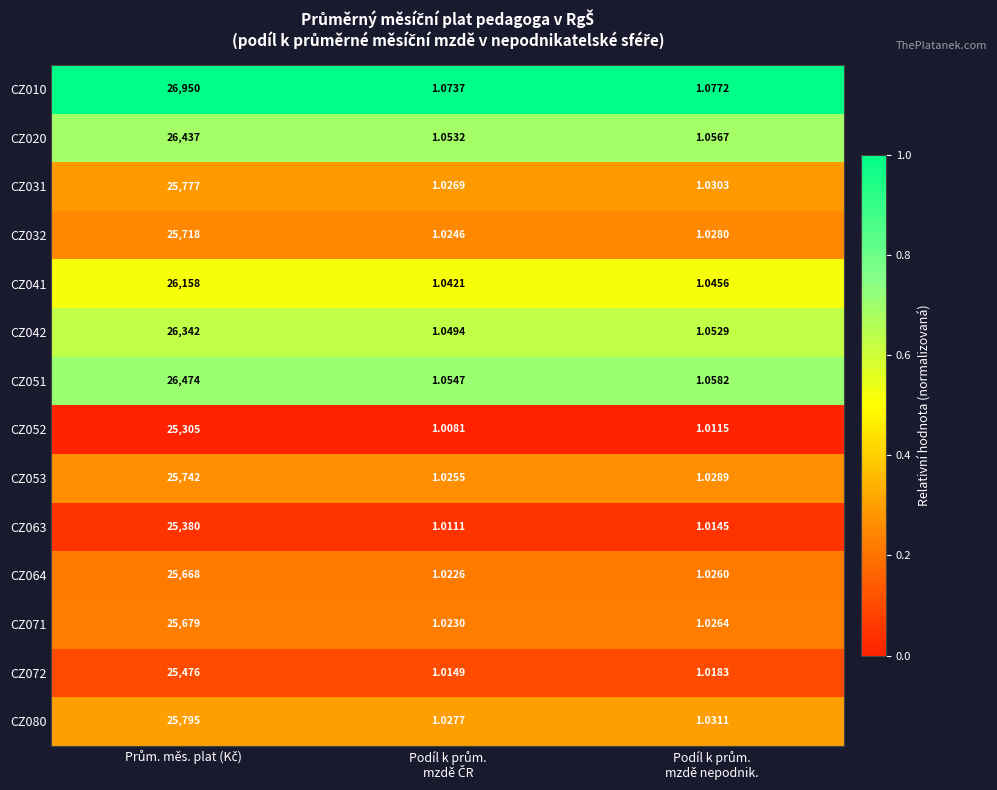

How many categories are shown in the chart?

3